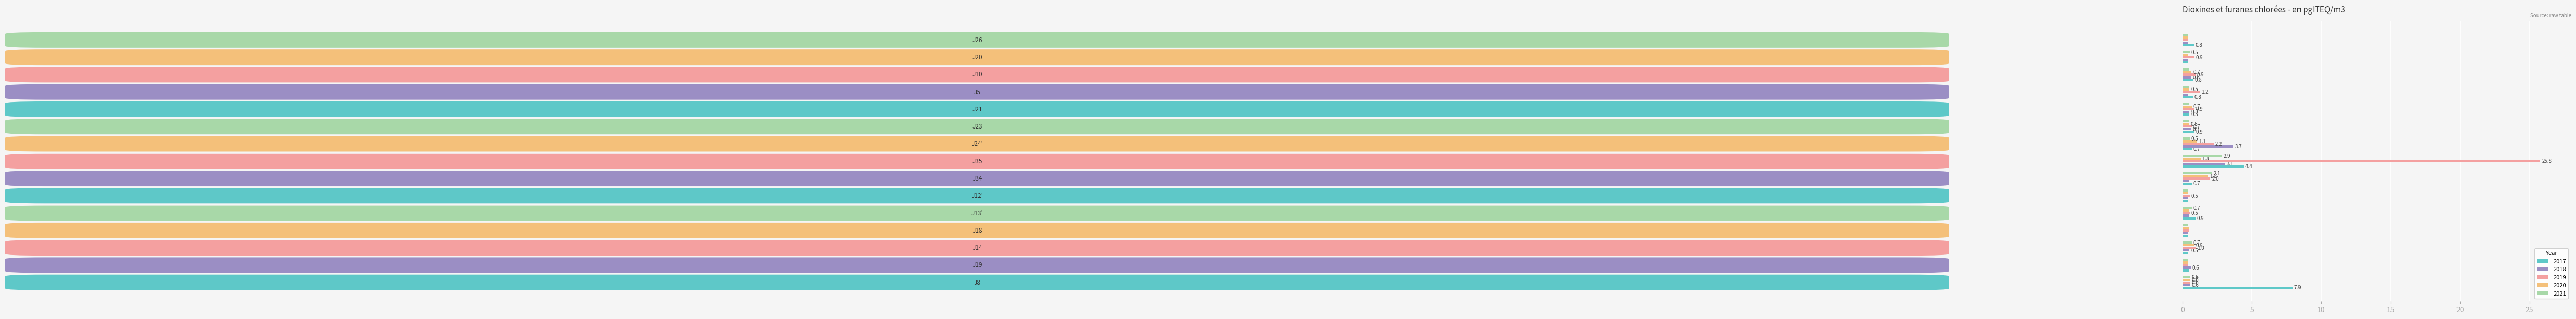

Which series has the largest total across all categories?

2019